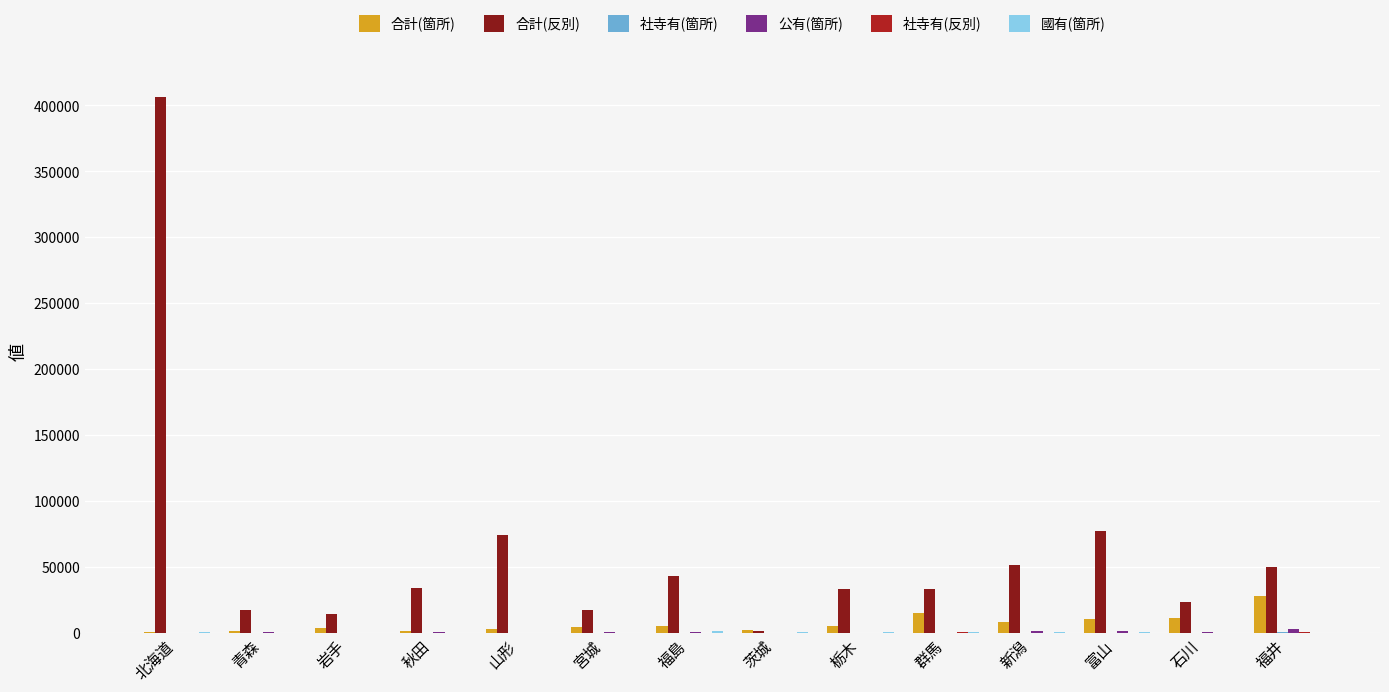

What is the total value across all series at 北海道?

407358